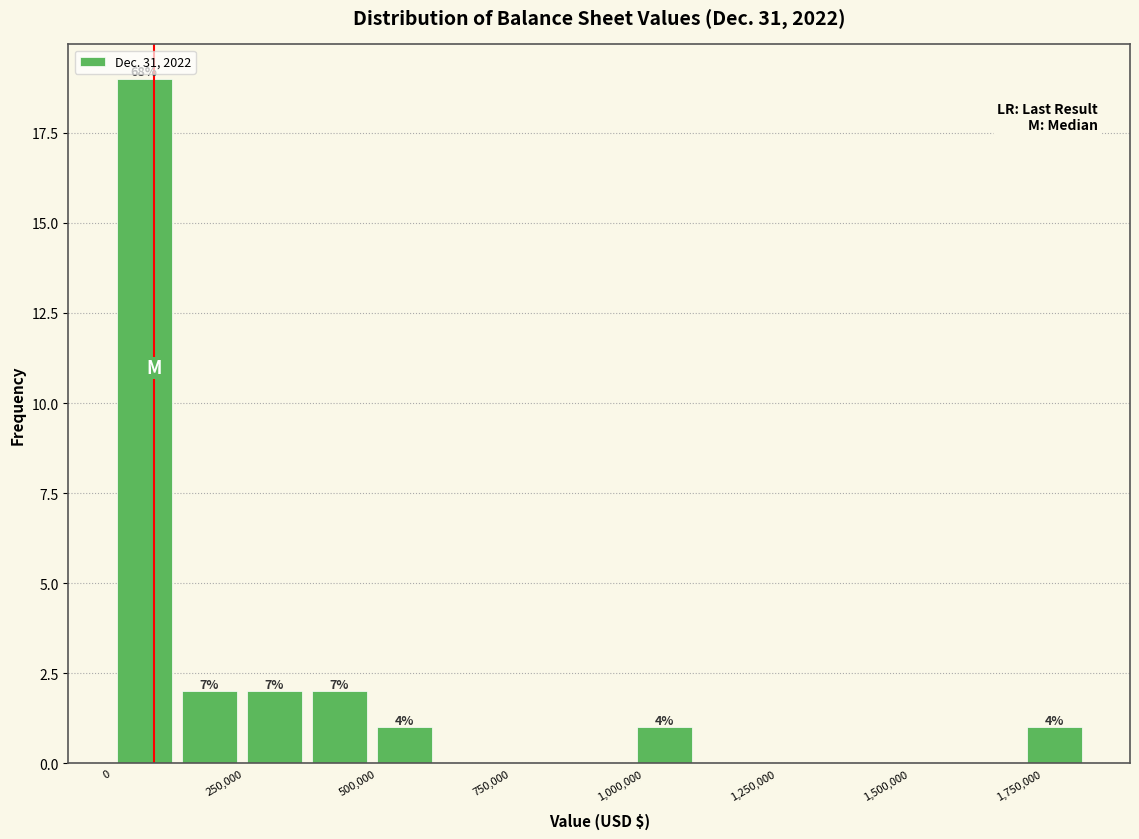

Around what value on the x-axis is the tallest bar? Give the approximate position of its centre, as read against the axis.

50000